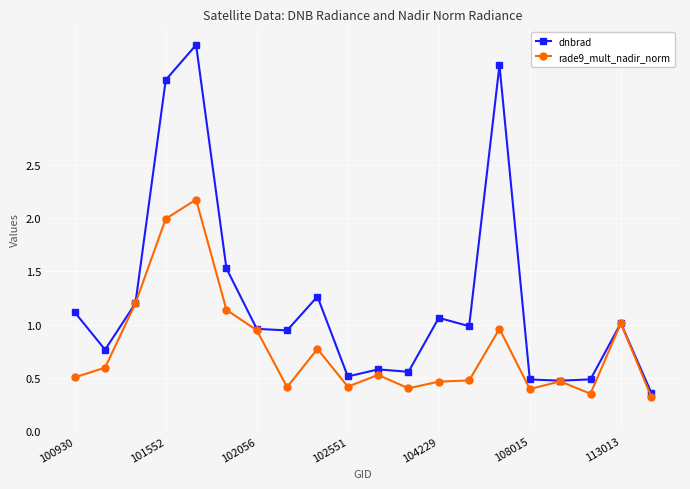

Which series has the largest total across all categories?

dnbrad